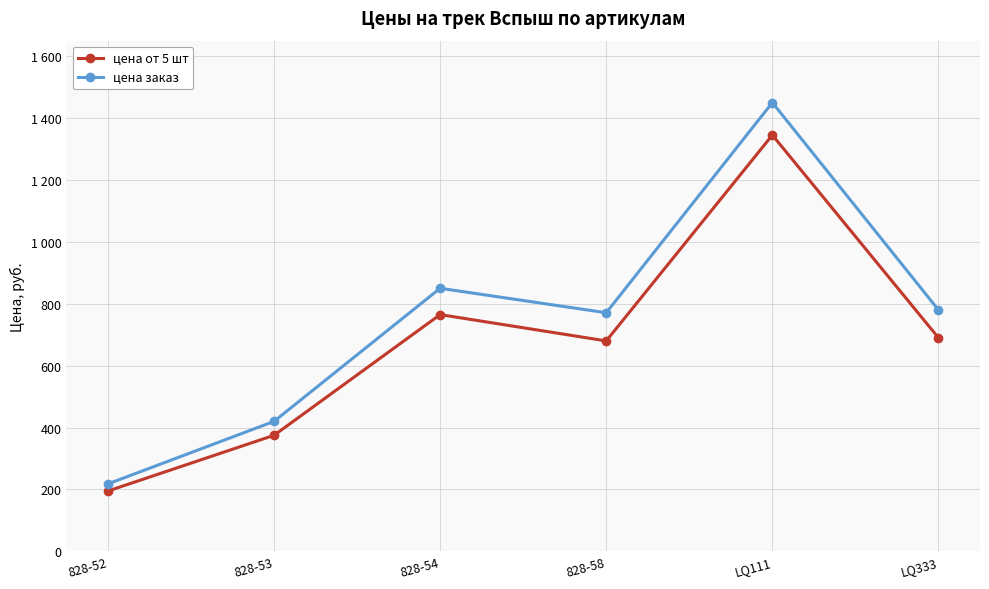

Between 828-53 and 828-54, which is larger?

828-54